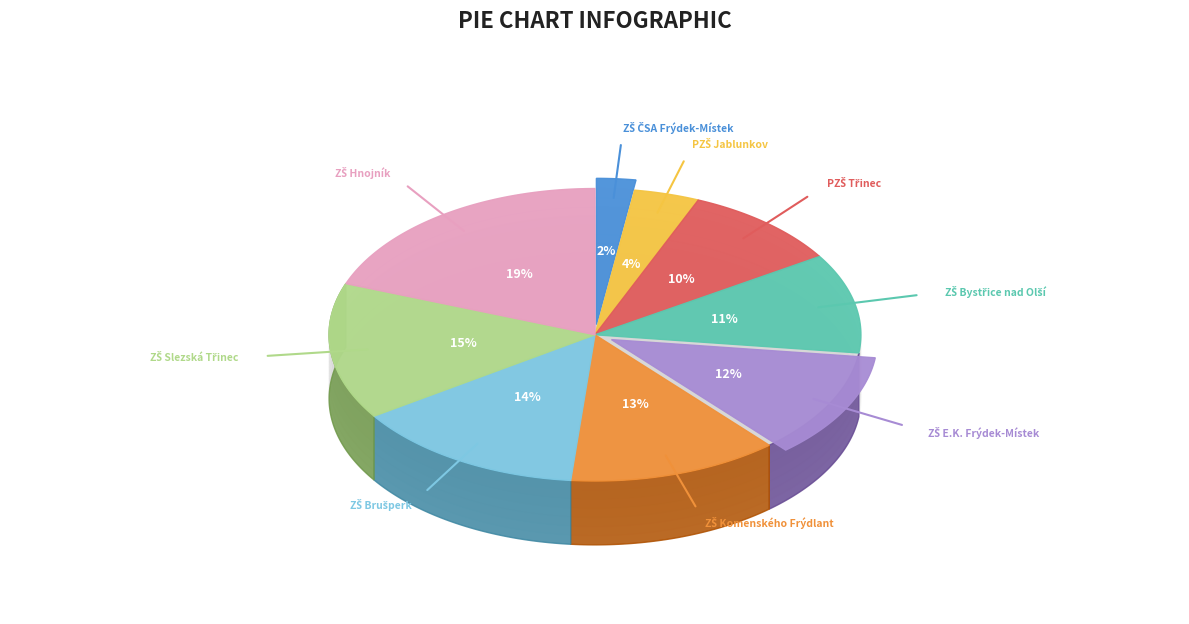

Is the sum of ZŠ Komenského Frýdlant and ZŠ ČSA Frýdek-Místek greater than half?

No